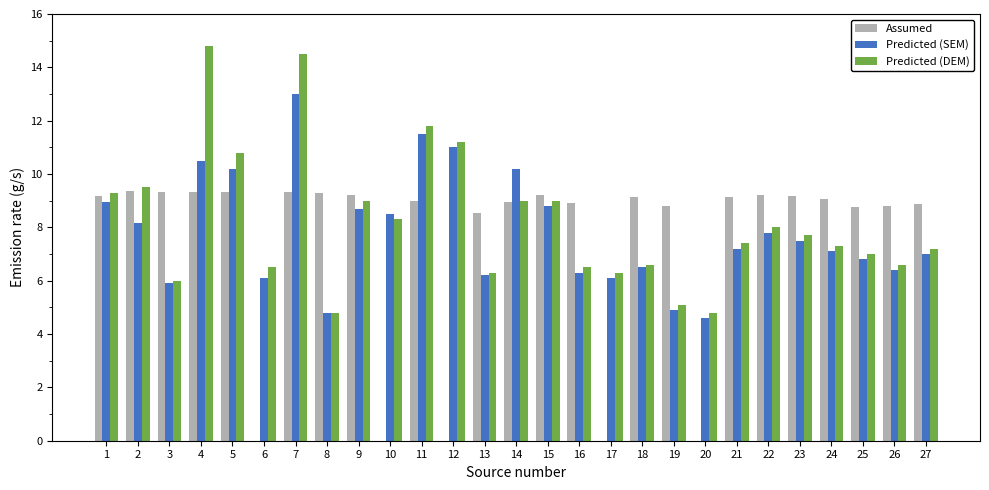

What is the sum of the Predicted (SEM) values at 23 and 20?

12.1